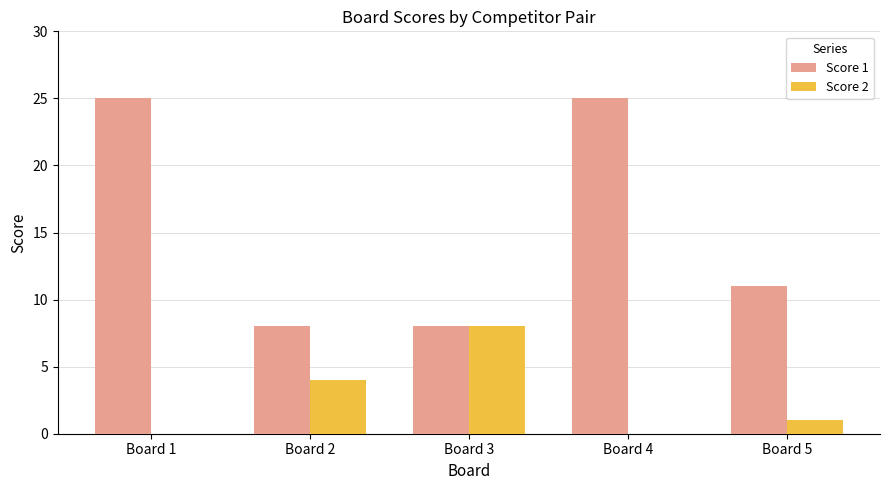

Which series has the largest total across all categories?

Score 1